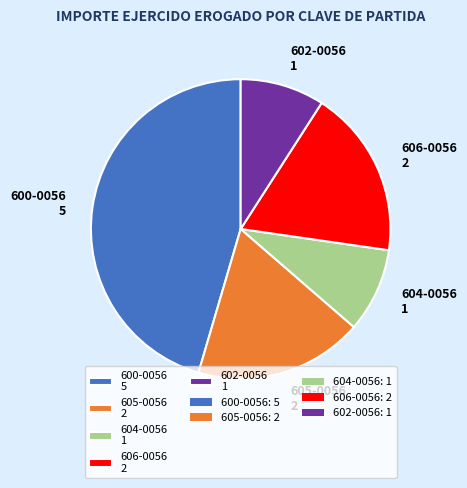

Does 604-0056 represent more than half of the total?

No